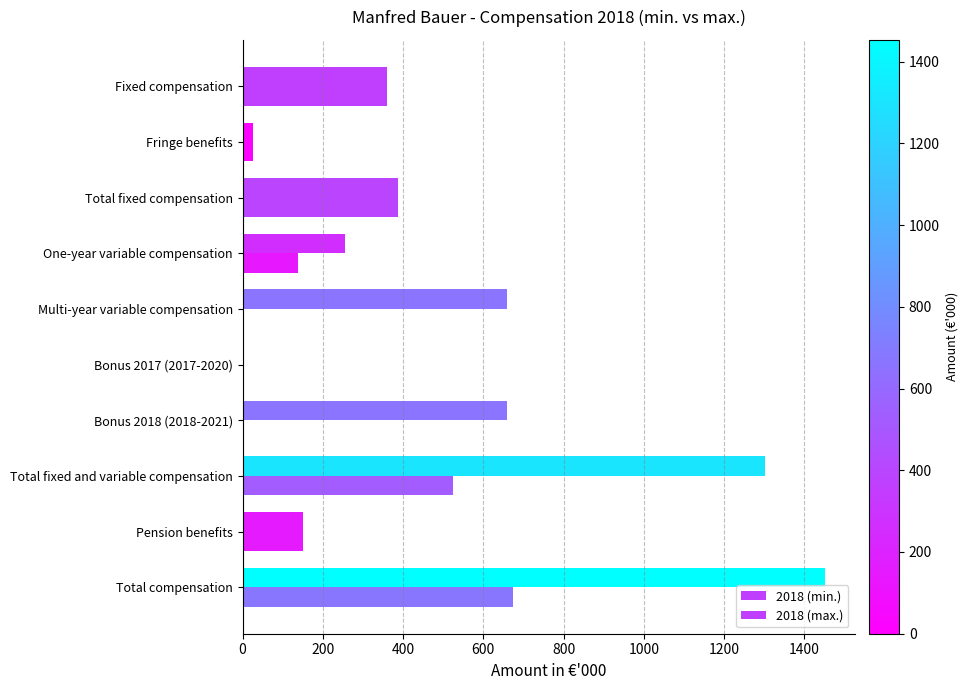

What is the difference between the second highest and minimum values in the 2018 (min.) series?

525